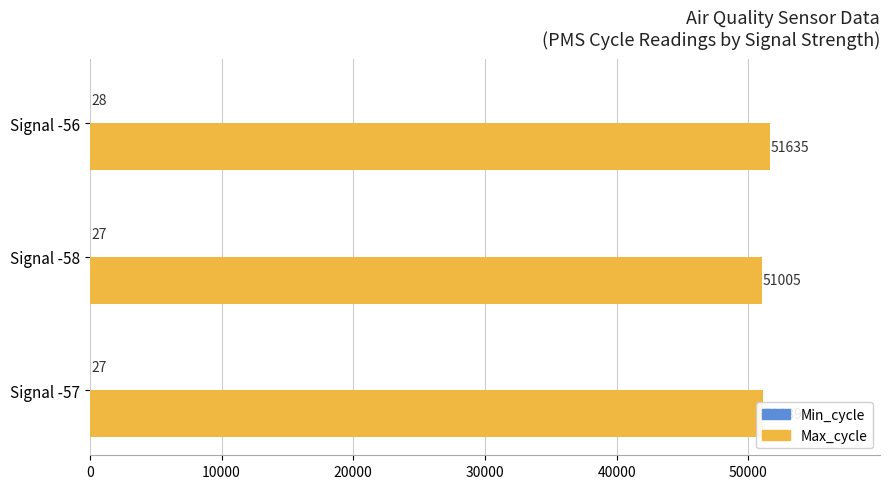

What is the highest value of the Max_cycle series?

51635